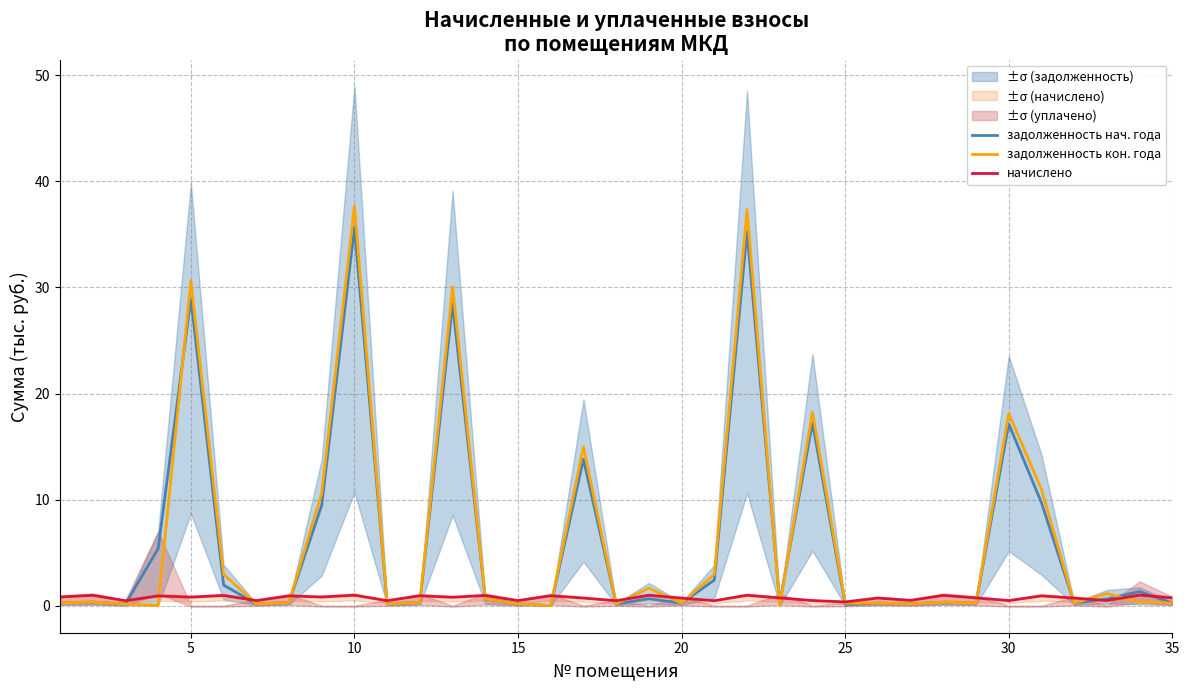

The value of задолженность кон. года at 5 is 53.2. True or false?

False